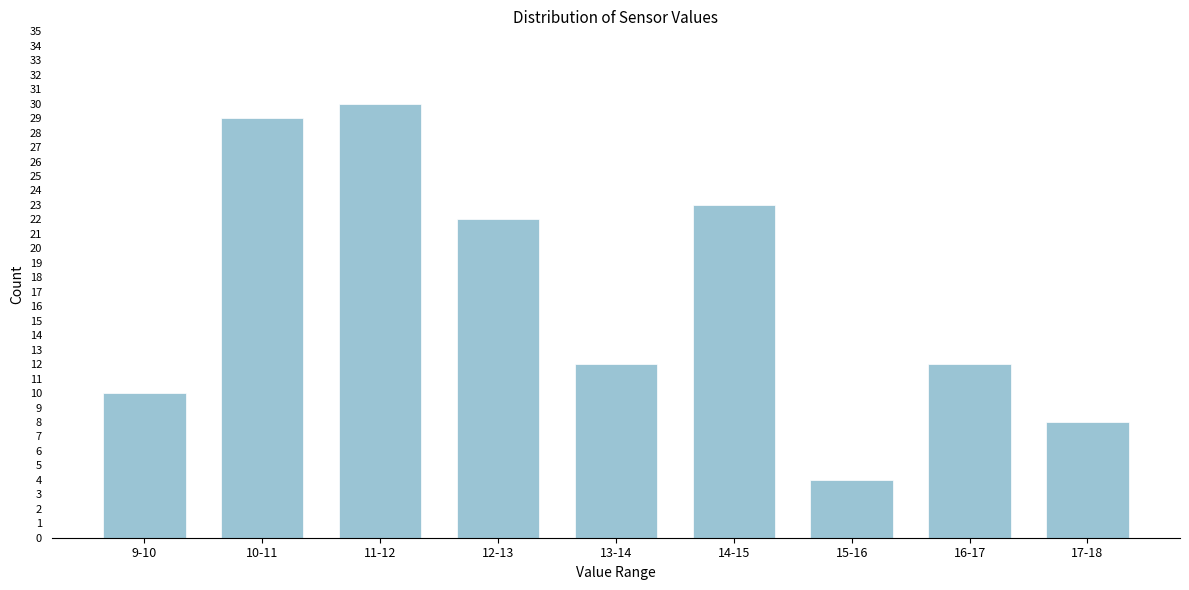

Reading left to right, transcribe all the data shown in this chart.

9-10=10	10-11=29	11-12=30	12-13=22	13-14=12	14-15=23	15-16=4	16-17=12	17-18=8